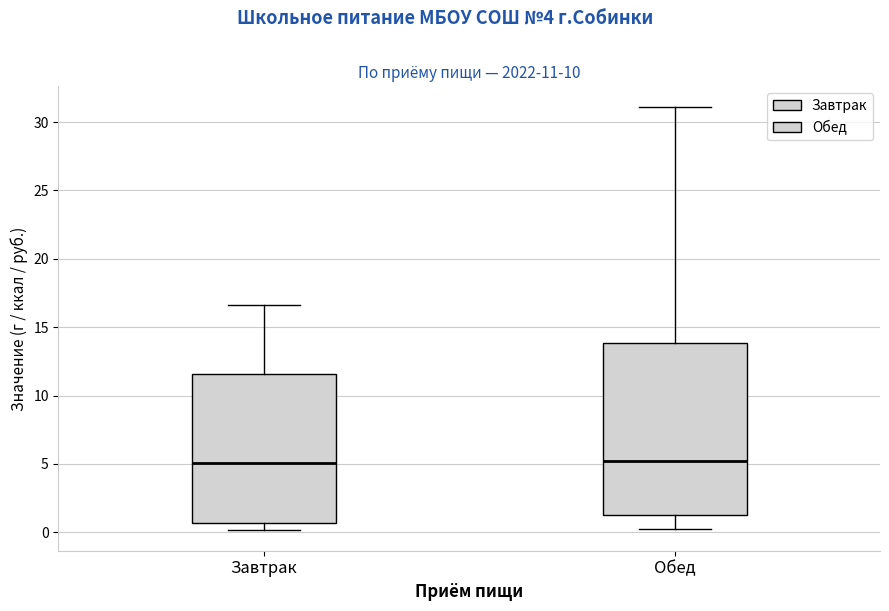

Which box is the tallest, from its lower edge to its upper edge?

Обед